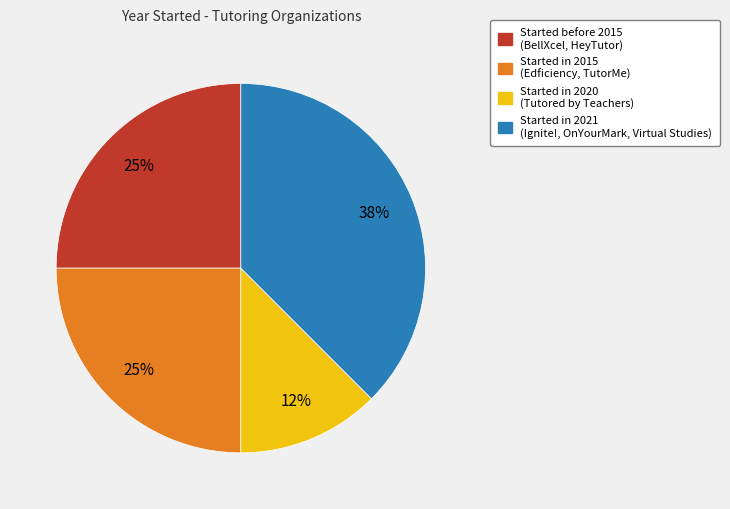

To the nearest percent, what is the average slice percentage?

25%